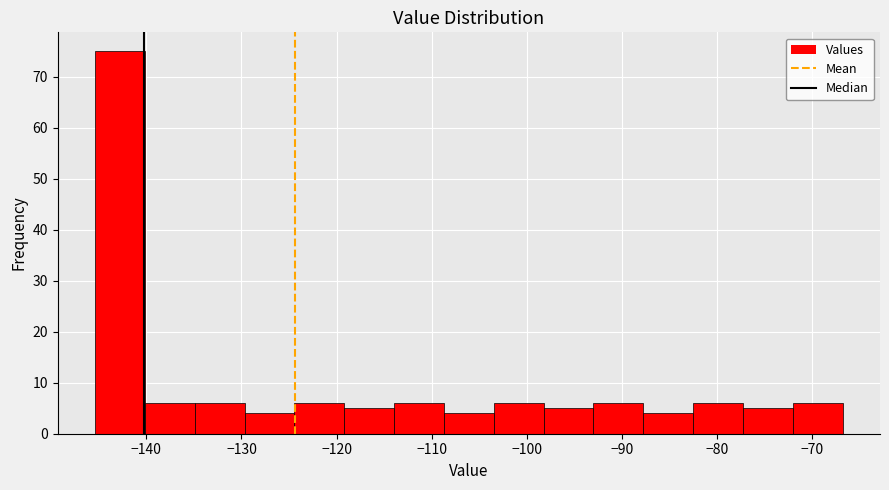

Reading left to right, list every bar in this chart as the range it spans on the x-axis followed by its height. Neither the bar edges nor the heights are printed on the chart, so give them approximately, as read against the axes.

-145 to -140: 75
-140 to -135: 6
-135 to -130: 6
-130 to -124: 4
-124 to -119: 6
-119 to -114: 5
-114 to -109: 6
-109 to -103: 4
-103 to -98: 6
-98 to -93: 5
-93 to -88: 6
-88 to -83: 4
-83 to -77: 6
-77 to -72: 5
-72 to -67: 6